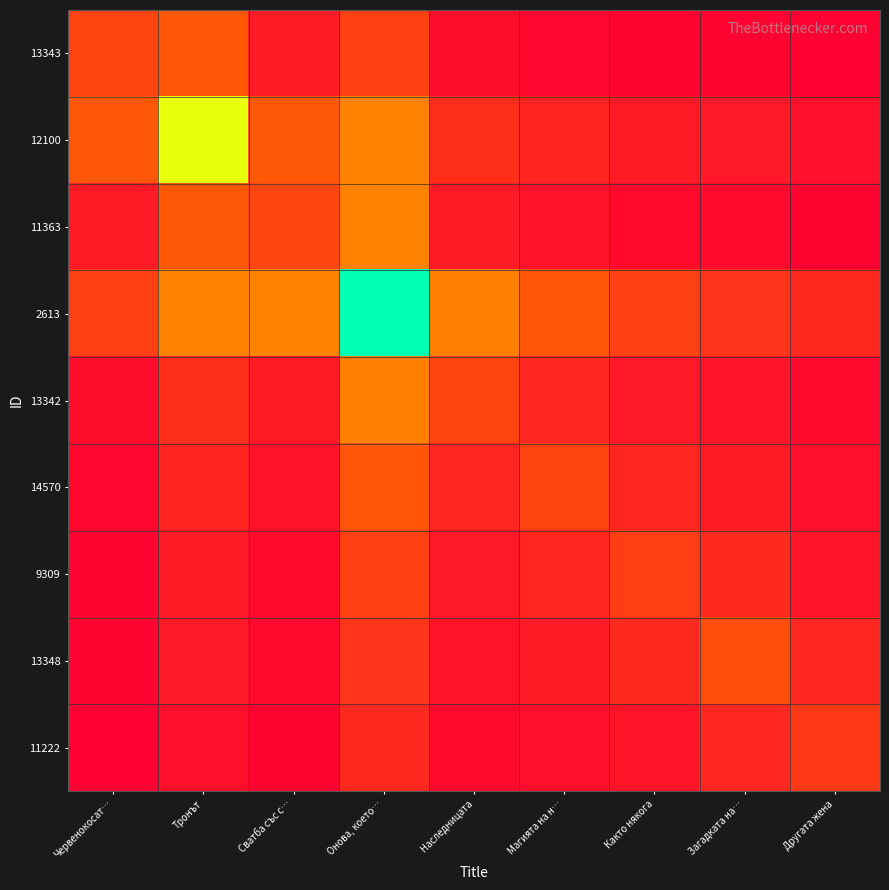

Which series has the widest spread of values?

2613